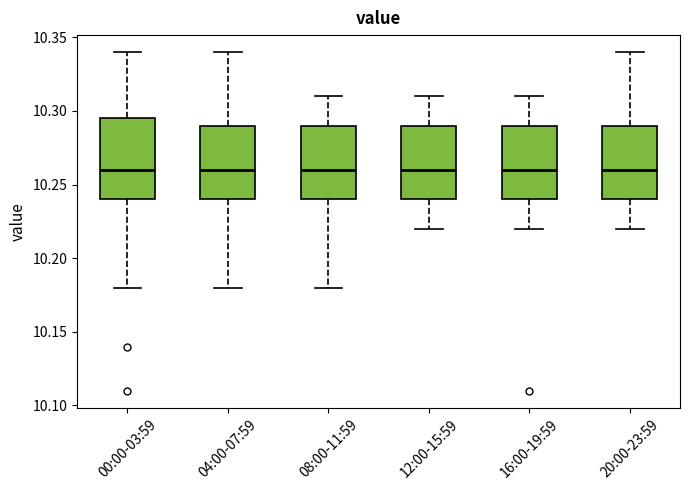

Where does the upper whisker of the box for 12:00-15:59 end on the y-axis? The values are not printed on the chart, so give them approximately, as read against the axis.

10.310